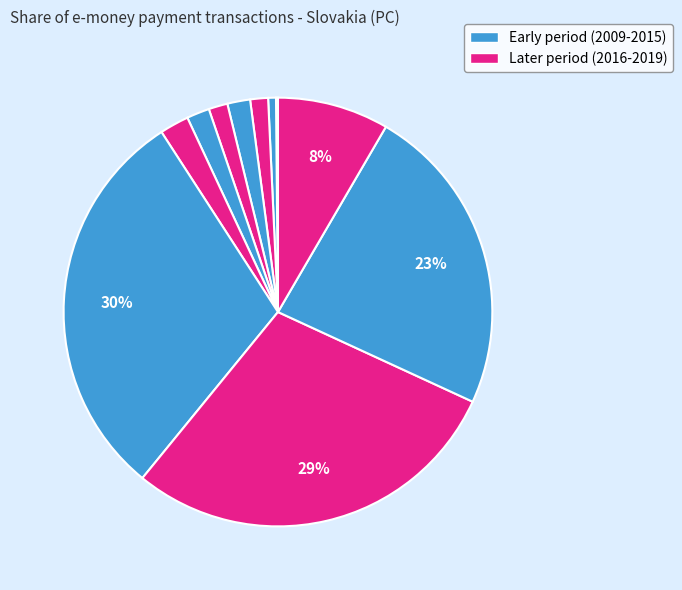

Does any single category account for the majority?

No